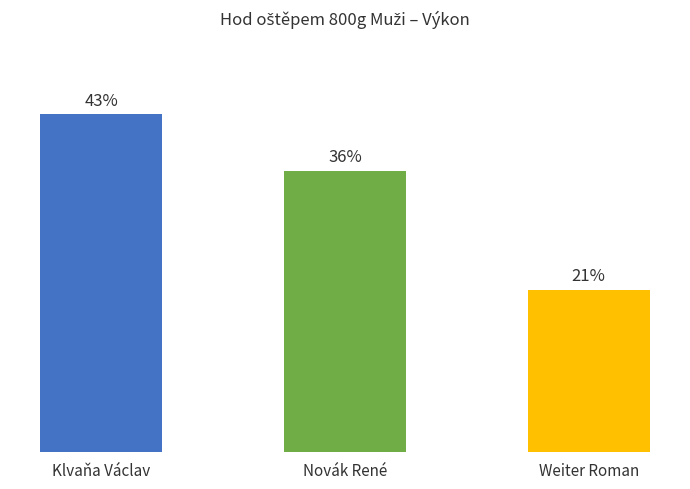

Are the bars horizontal?

No